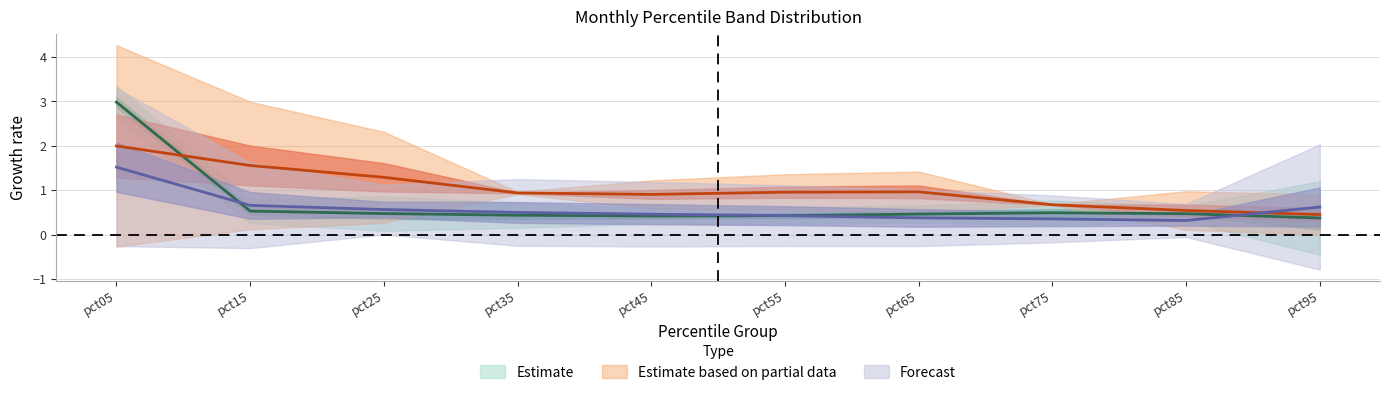

Reading left to right, list all the values displayed in this chart.

Jan: pct05=2.9	pct15=0.4	pct25=0.4	pct35=0.3	pct45=0.4	pct55=0.4	pct65=0.4	pct75=0.4	pct85=0.4	pct95=0.1
Feb: pct05=3.1	pct15=0.6	pct25=0.6	pct35=0.5	pct45=0.5	pct55=0.5	pct65=0.5	pct75=0.6	pct85=0.5	pct95=0.6
Mar: pct05=2.1	pct15=1.0	pct25=0.7	pct35=0.7	pct45=0.7	pct55=0.6	pct65=0.6	pct75=0.5	pct85=0.4	pct95=1.1
Apr: pct05=1.0	pct15=0.4	pct25=0.4	pct35=0.3	pct45=0.2	pct55=0.2	pct65=0.2	pct75=0.2	pct85=0.2	pct95=0.2
May: pct05=2.7	pct15=1.1	pct25=1.0	pct35=0.9	pct45=0.8	pct55=0.8	pct65=0.8	pct75=0.7	pct85=0.7	pct95=0.6
Jun: pct05=1.3	pct15=2.0	pct25=1.6	pct35=0.9	pct45=1.0	pct55=1.1	pct65=1.1	pct75=0.7	pct85=0.4	pct95=0.3